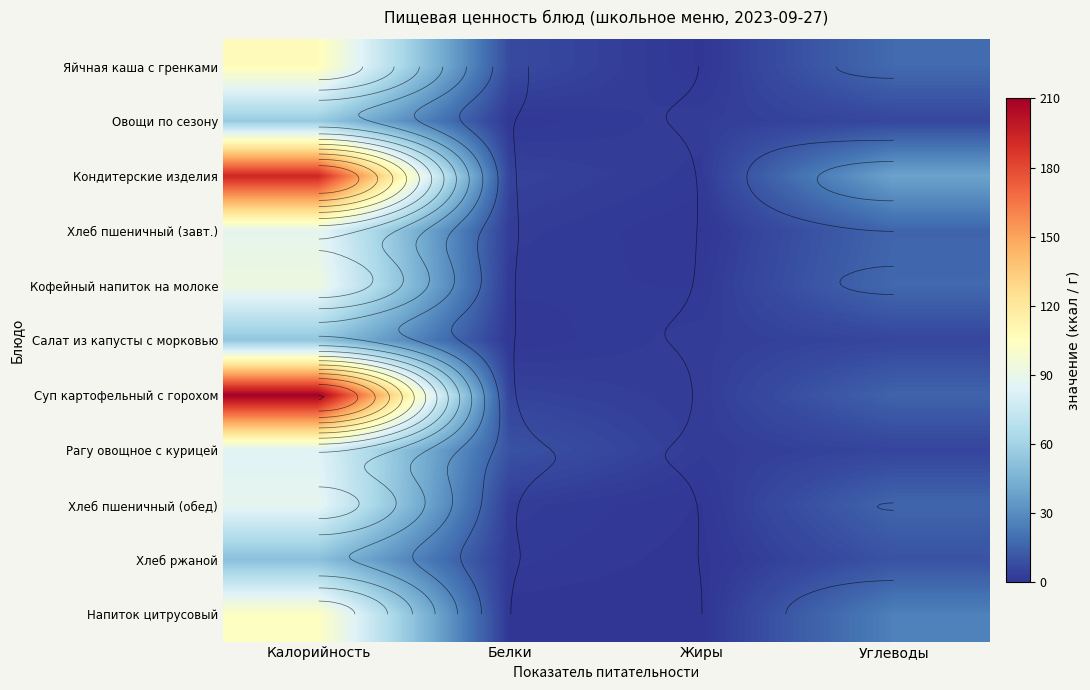

Which has a higher value, Жиры or Белки?

Белки